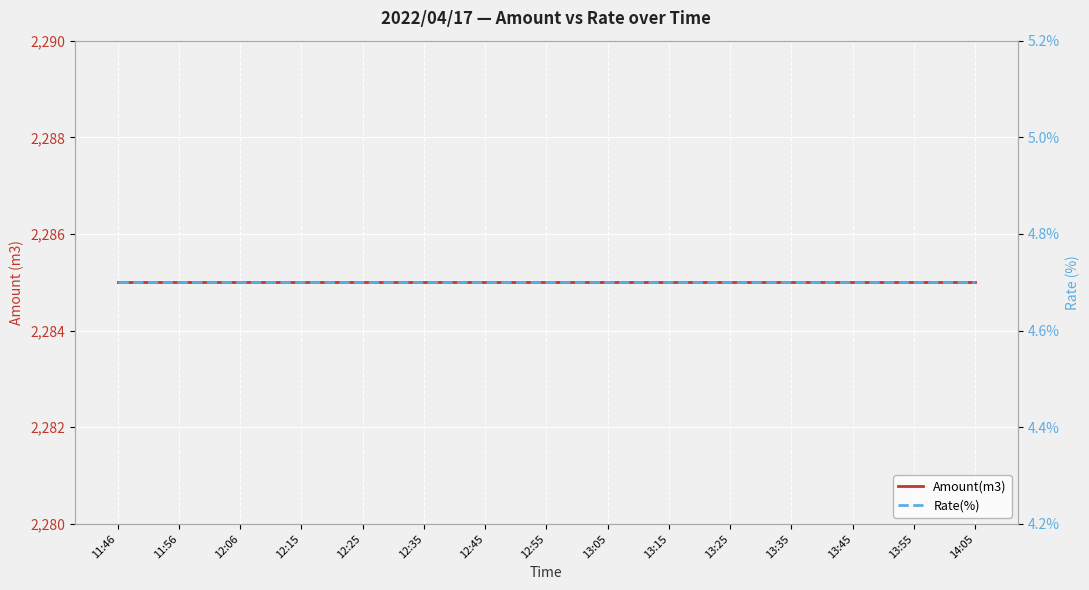

What is the value of the Amount(m3) point at the 3rd from the left?

2285.0